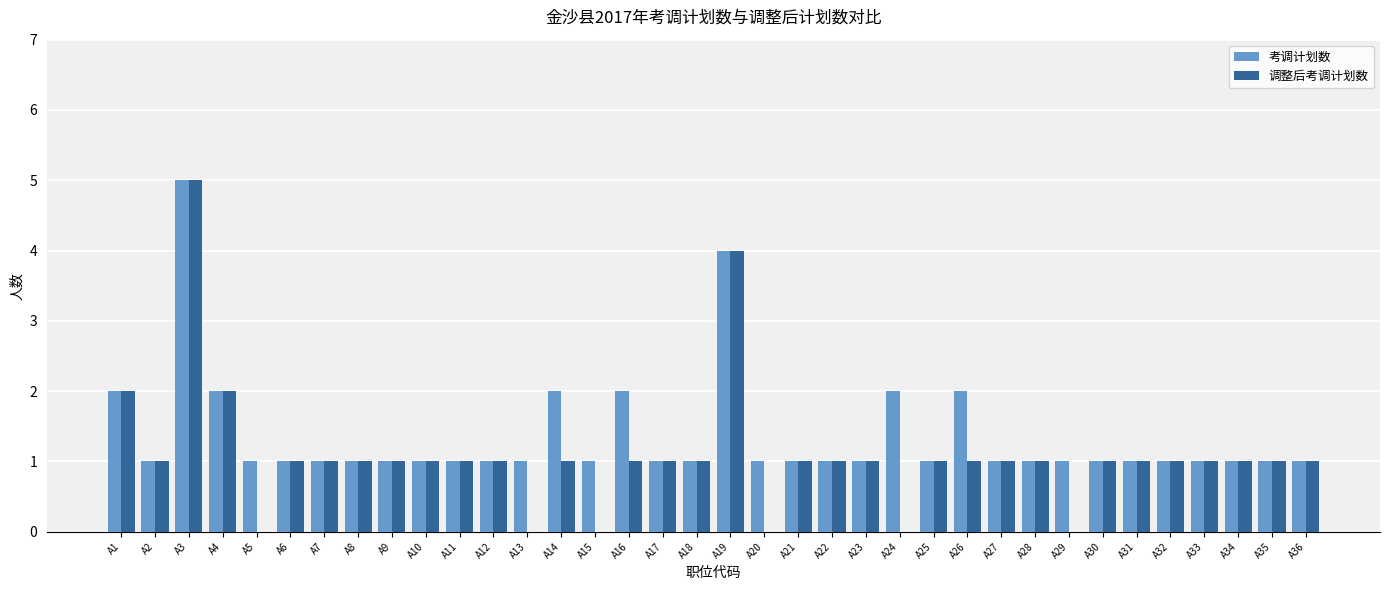

At which category is the sum across all series the highest?

A3